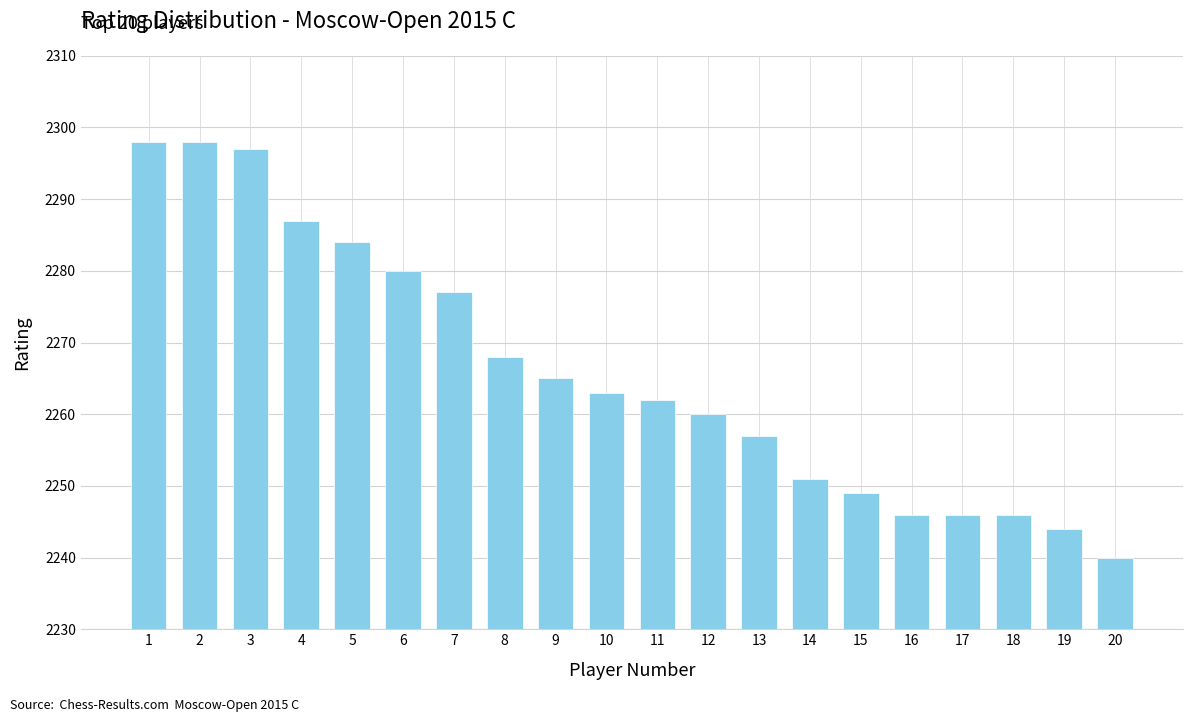

What is the minimum value shown in the chart?

2240